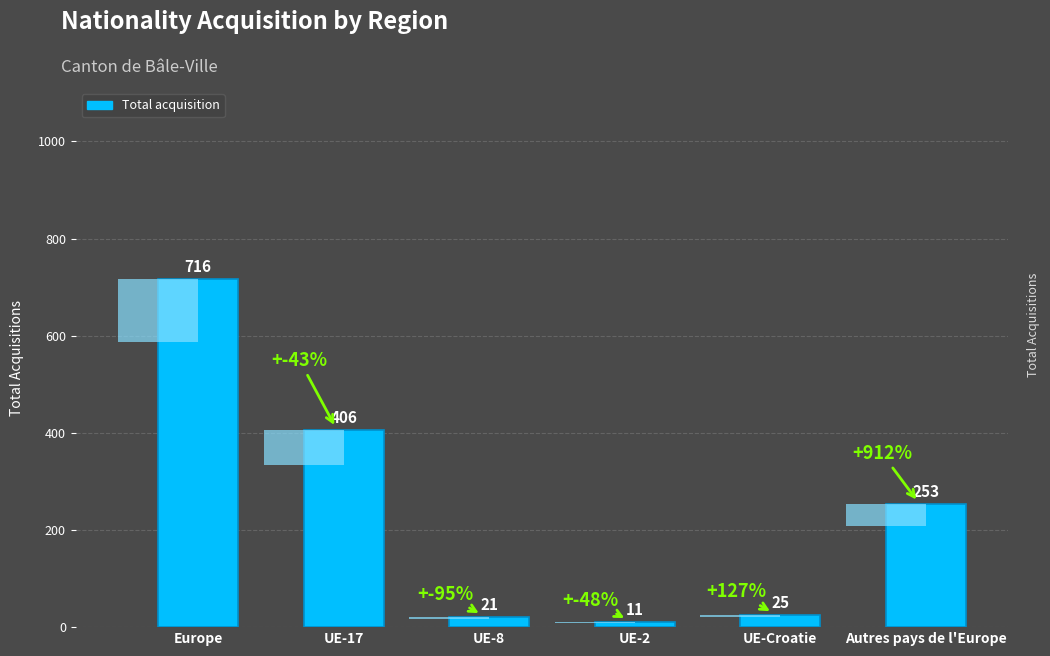

Approximately how many times larger is the value at Europe compared to Autres pays de l'Europe?

2.8